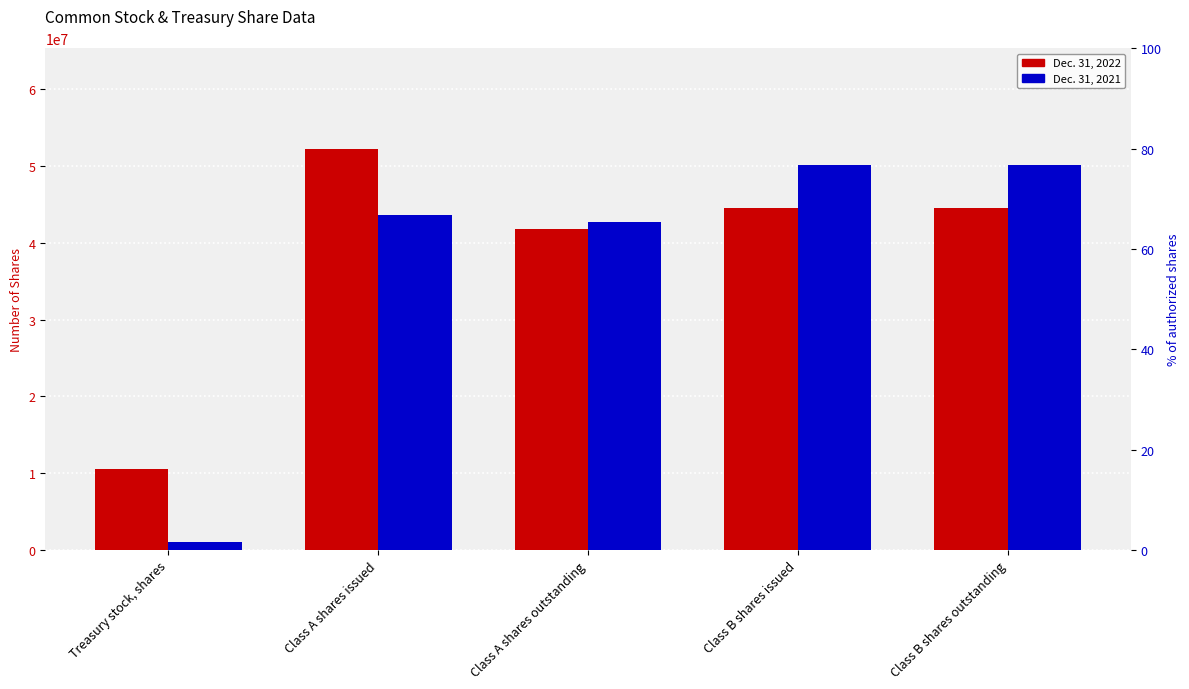

True or false: Dec. 31, 2022 has a value of 10492286 at Treasury stock, shares.

True